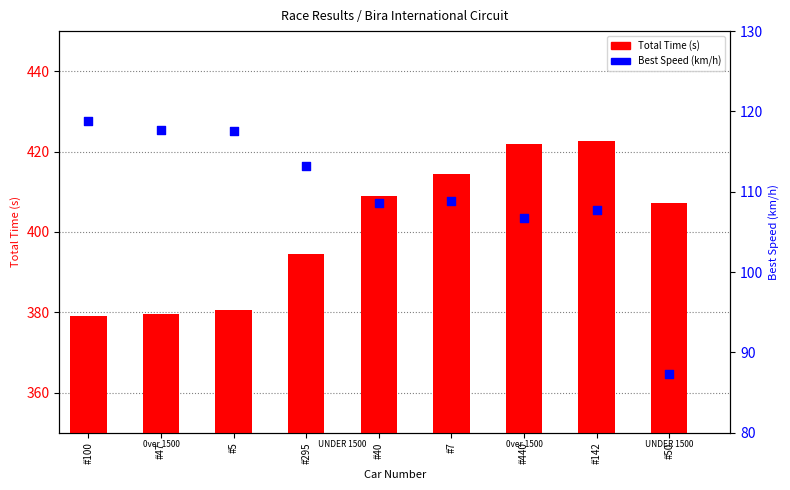

Is the value of Total Time (s) at #5 greater than the value of Best Speed (km/h) at #295?

Yes